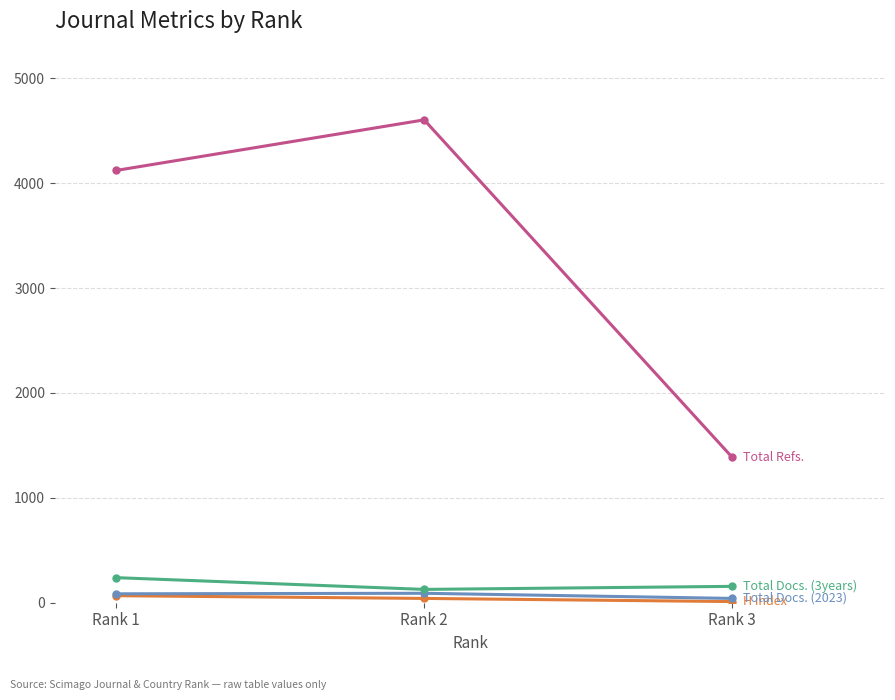

Which label corresponds to the largest value in the chart?

Rank 2